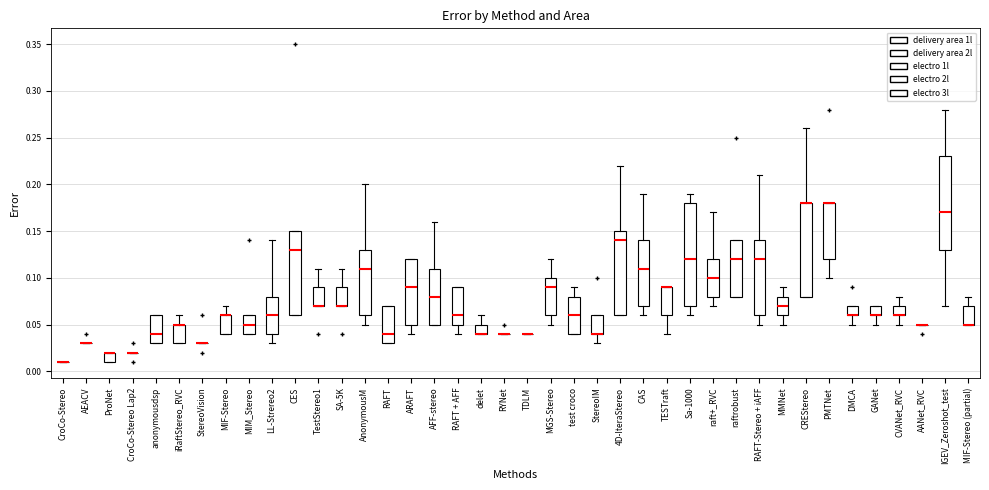

Comparing the boxes themselves (not the whiskers), which one is the tallest?

Sa-1000